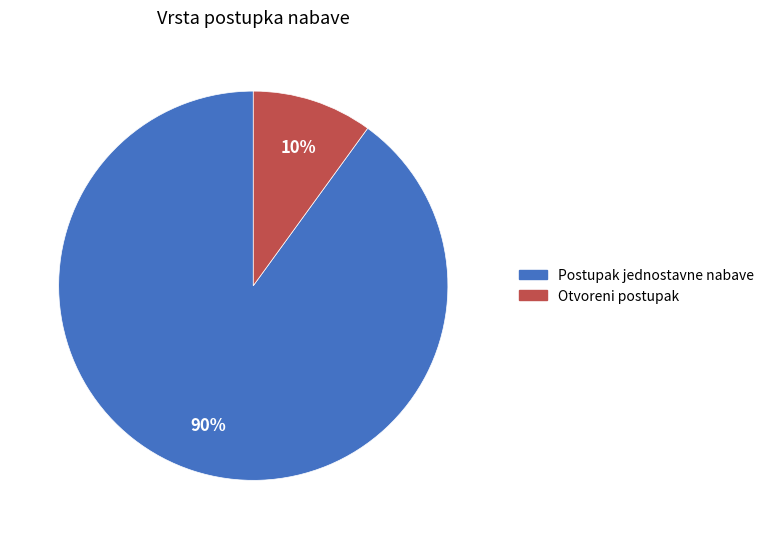

Rank the categories by value from highest to lowest.

Postupak jednostavne nabave, Otvoreni postupak